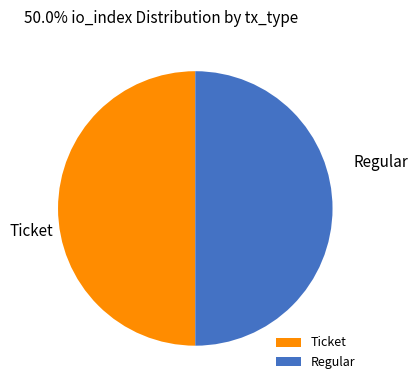

The Ticket slice represents 50% of the pie. True or false?

True